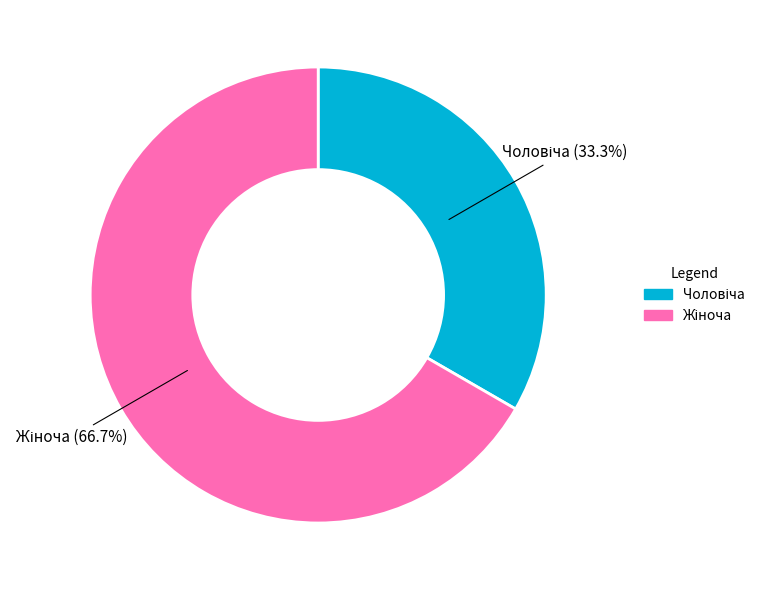

Does any single category account for the majority?

Yes